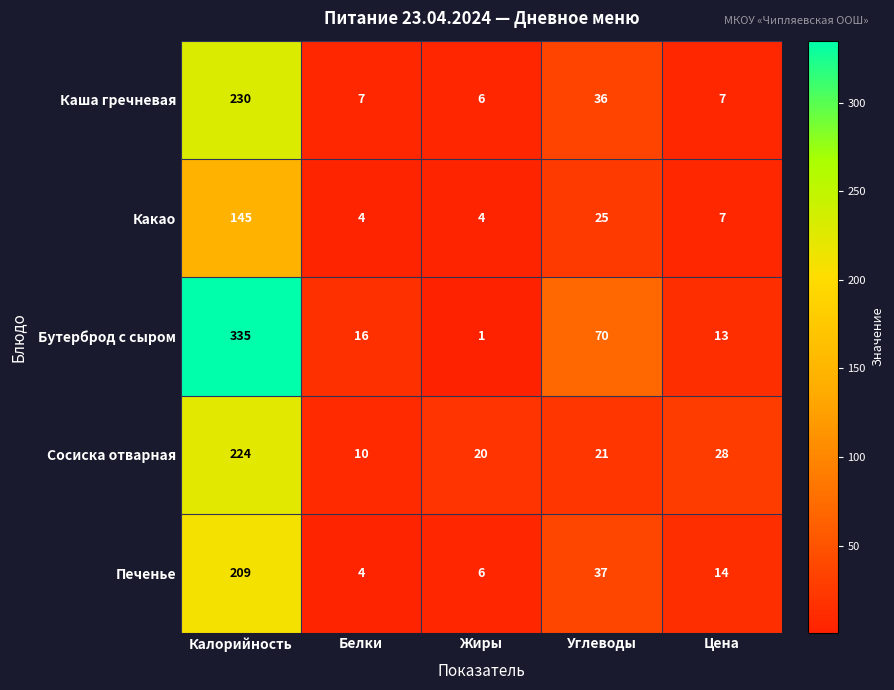

How many data points does each series have?

5